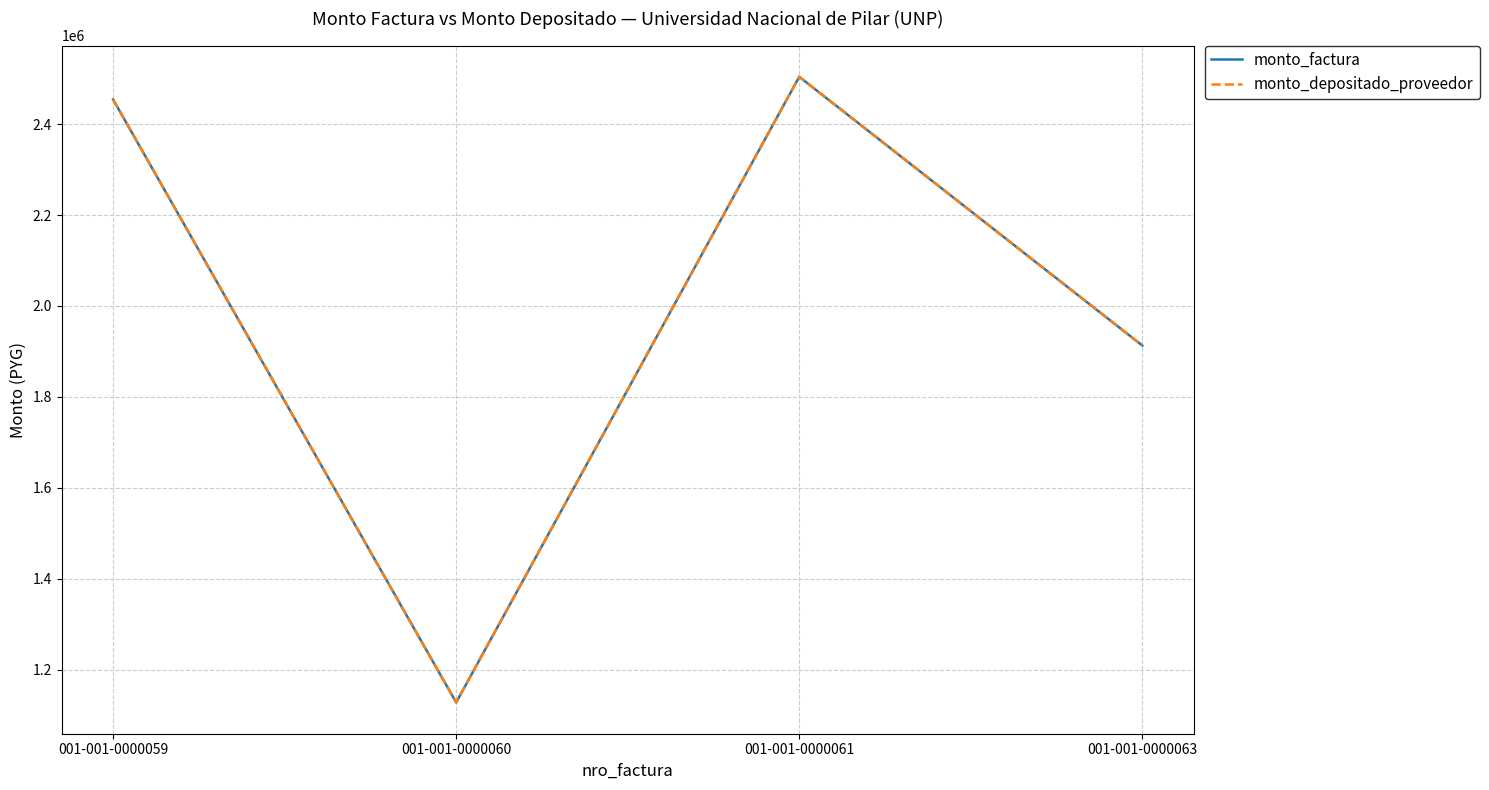

Which label corresponds to the largest value in the chart?

001-001-0000061